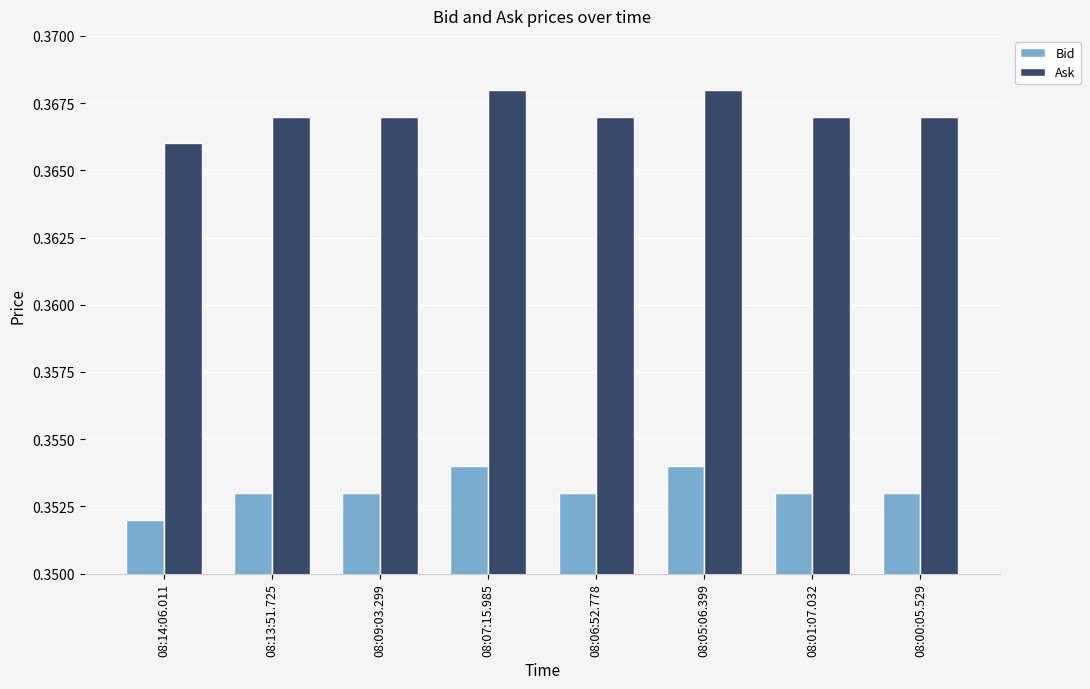

What is the sum of the Bid values at 08:09:03.299 and 08:14:06.011?

0.7